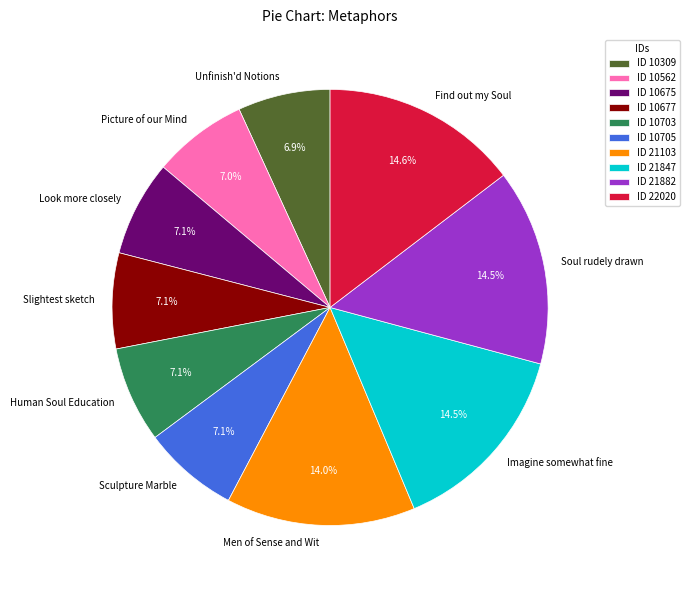

What is the ratio of the value at Slightest sketch to the value at Human Soul Education?

1.0